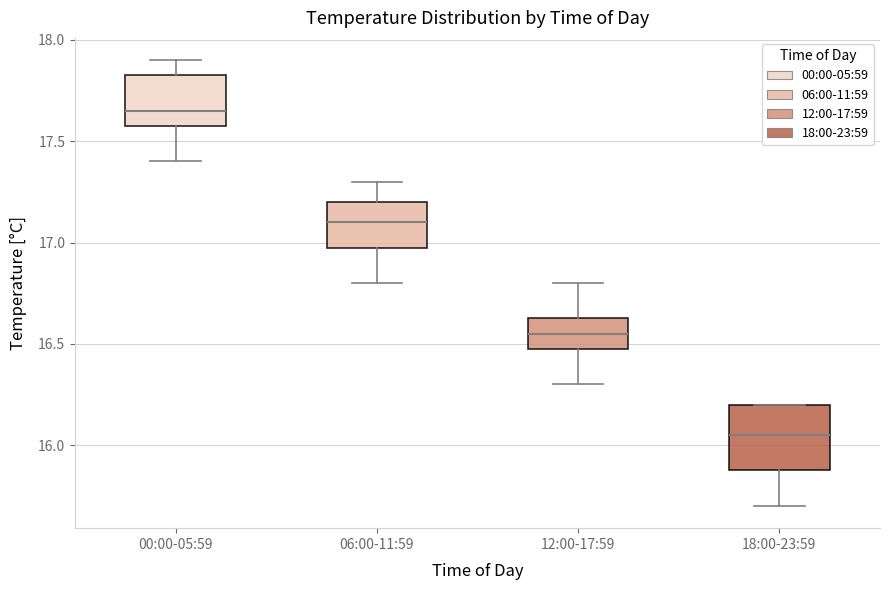

Reading left to right, transcribe this box plot: for each box, give where its median line is, the range the box spans, and where its two whiskers end, as read against the y-axis. The values are not printed on the chart, so give them approximately, as read against the axis.

00:00-05:59: median 17.65, box 17.60 to 17.85, whiskers 17.40 to 17.90
06:00-11:59: median 17.10, box 17.00 to 17.20, whiskers 16.80 to 17.30
12:00-17:59: median 16.55, box 16.50 to 16.65, whiskers 16.30 to 16.80
18:00-23:59: median 16.05, box 15.90 to 16.20, whiskers 15.70 to 16.20